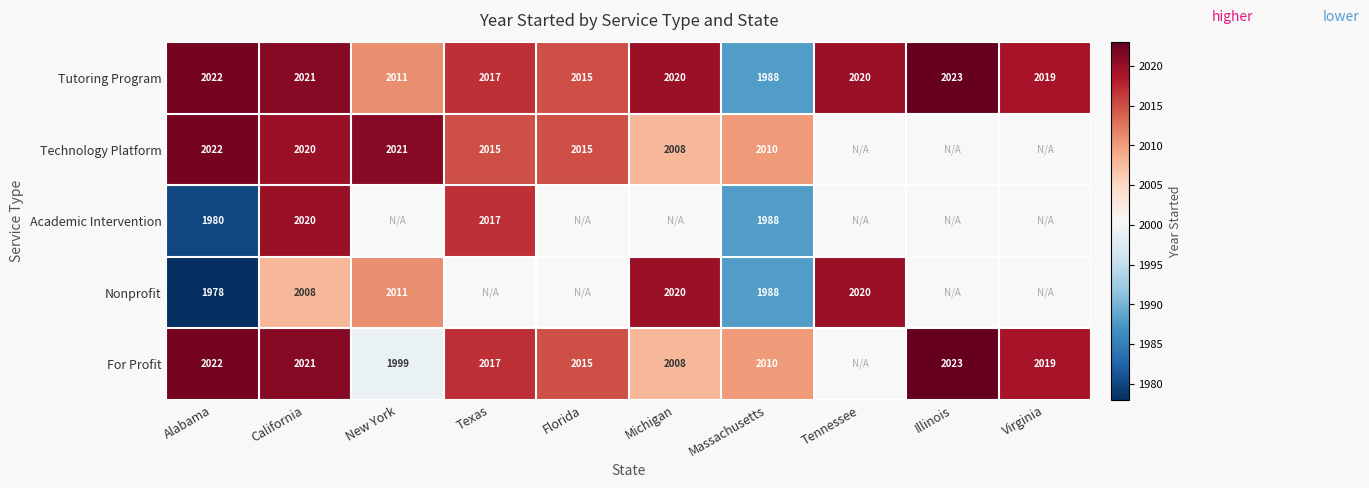

At which label is Tutoring Program closest to 2005?

New York